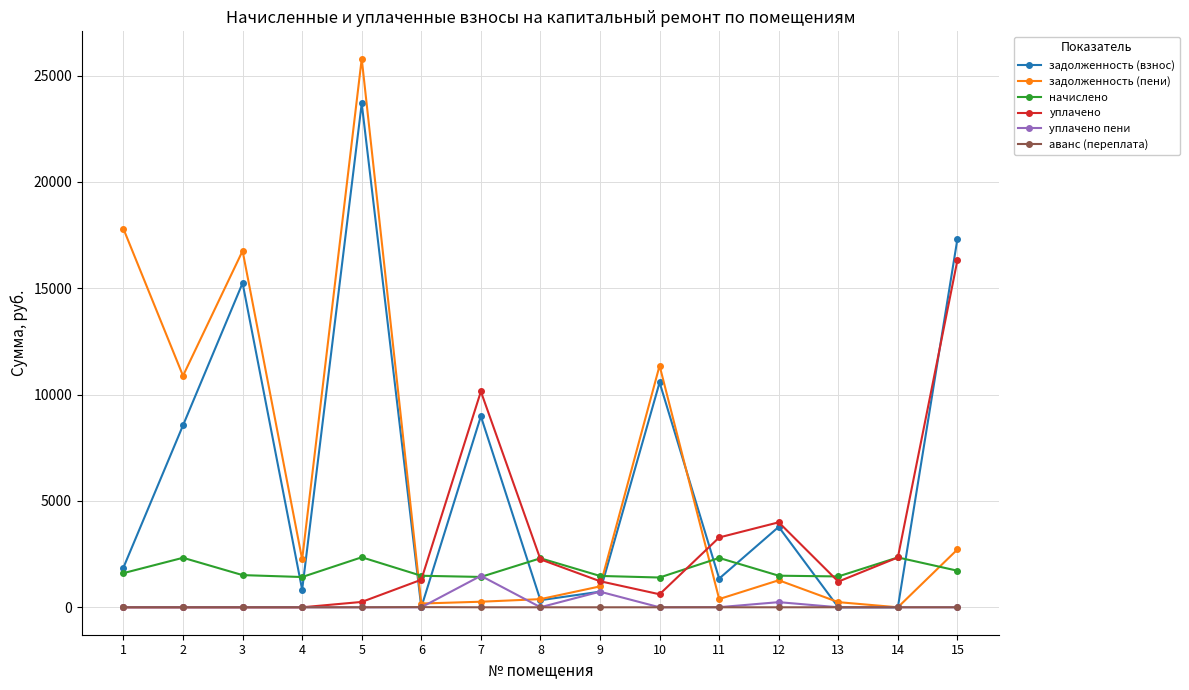

What is the greatest value displayed?

25790.2